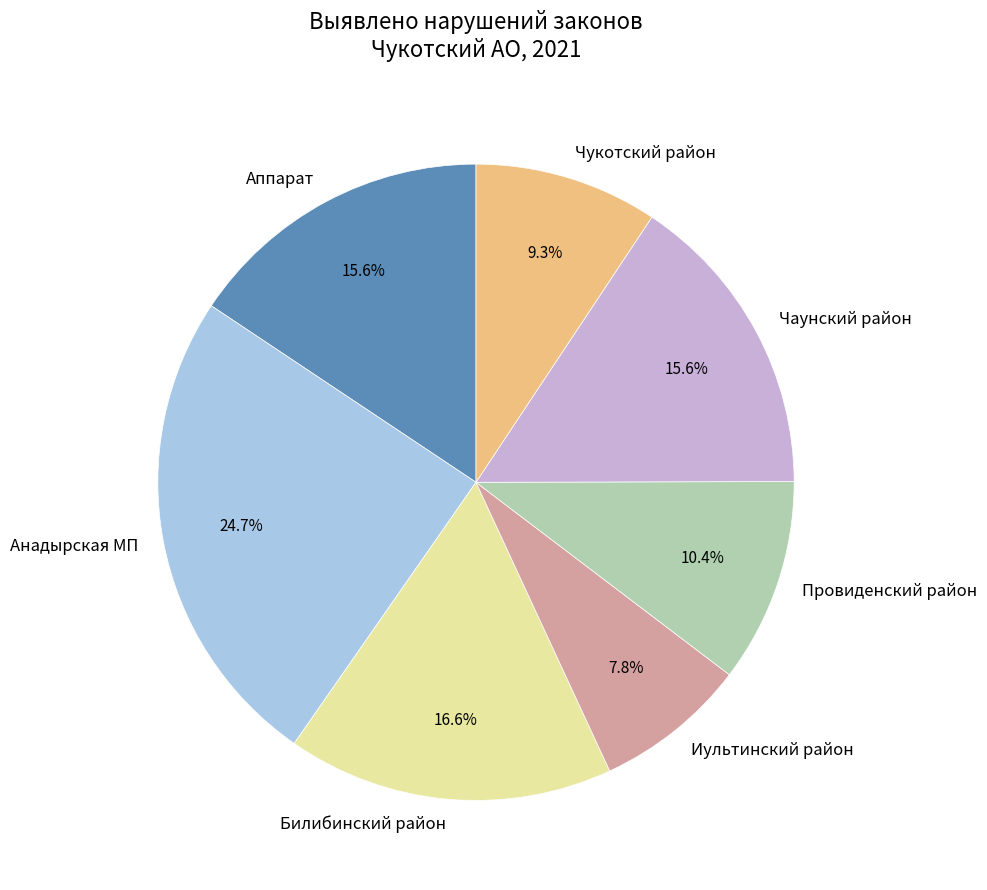

The Анадырская МП slice represents 39% of the pie. True or false?

False